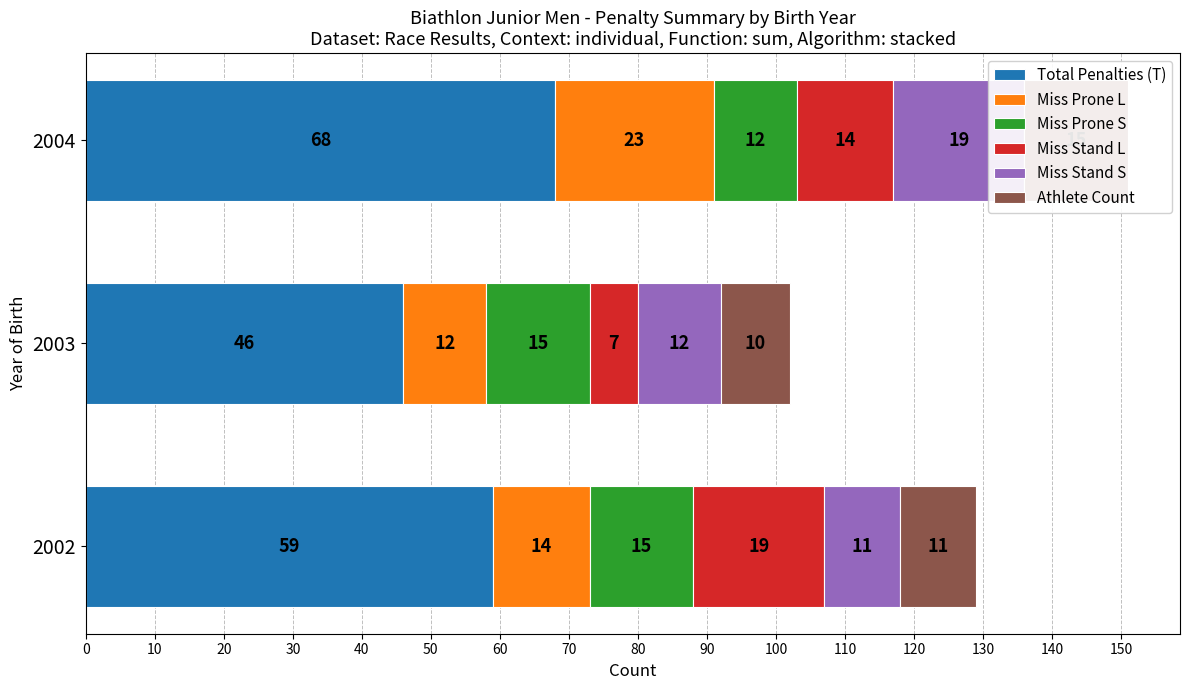

What position from the left is −10?

1